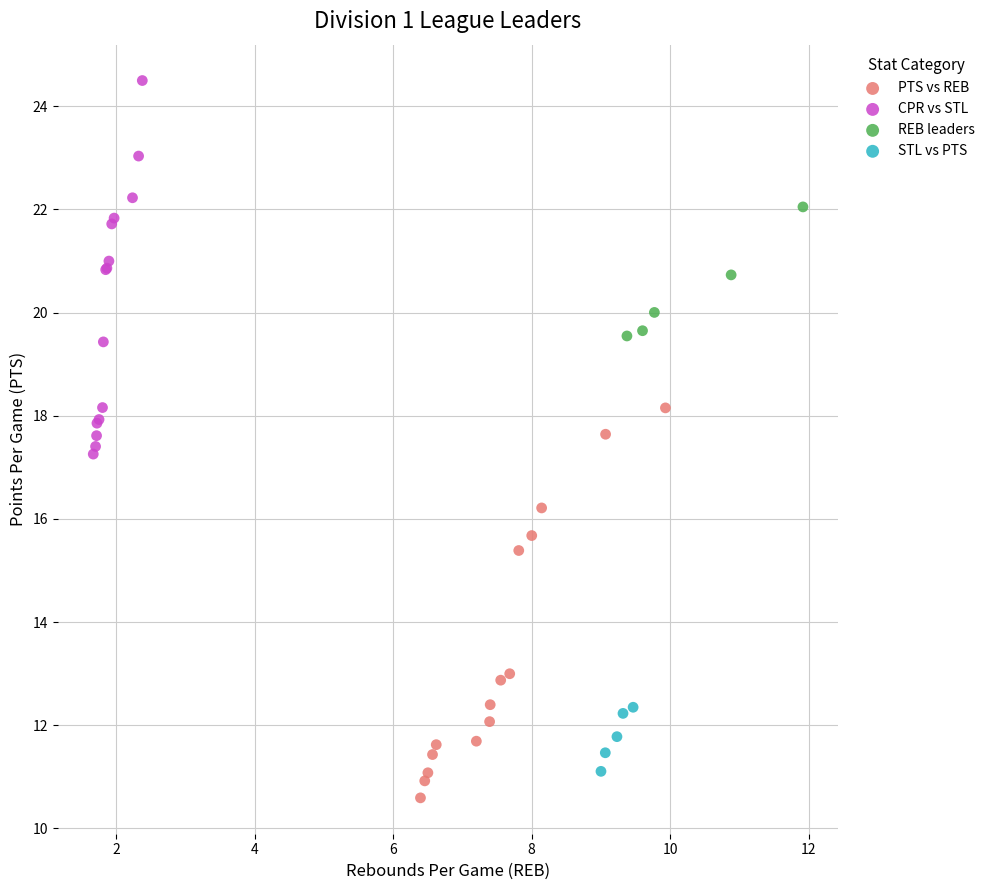

Which series reaches the maximum Y coordinate?

CPR vs STL